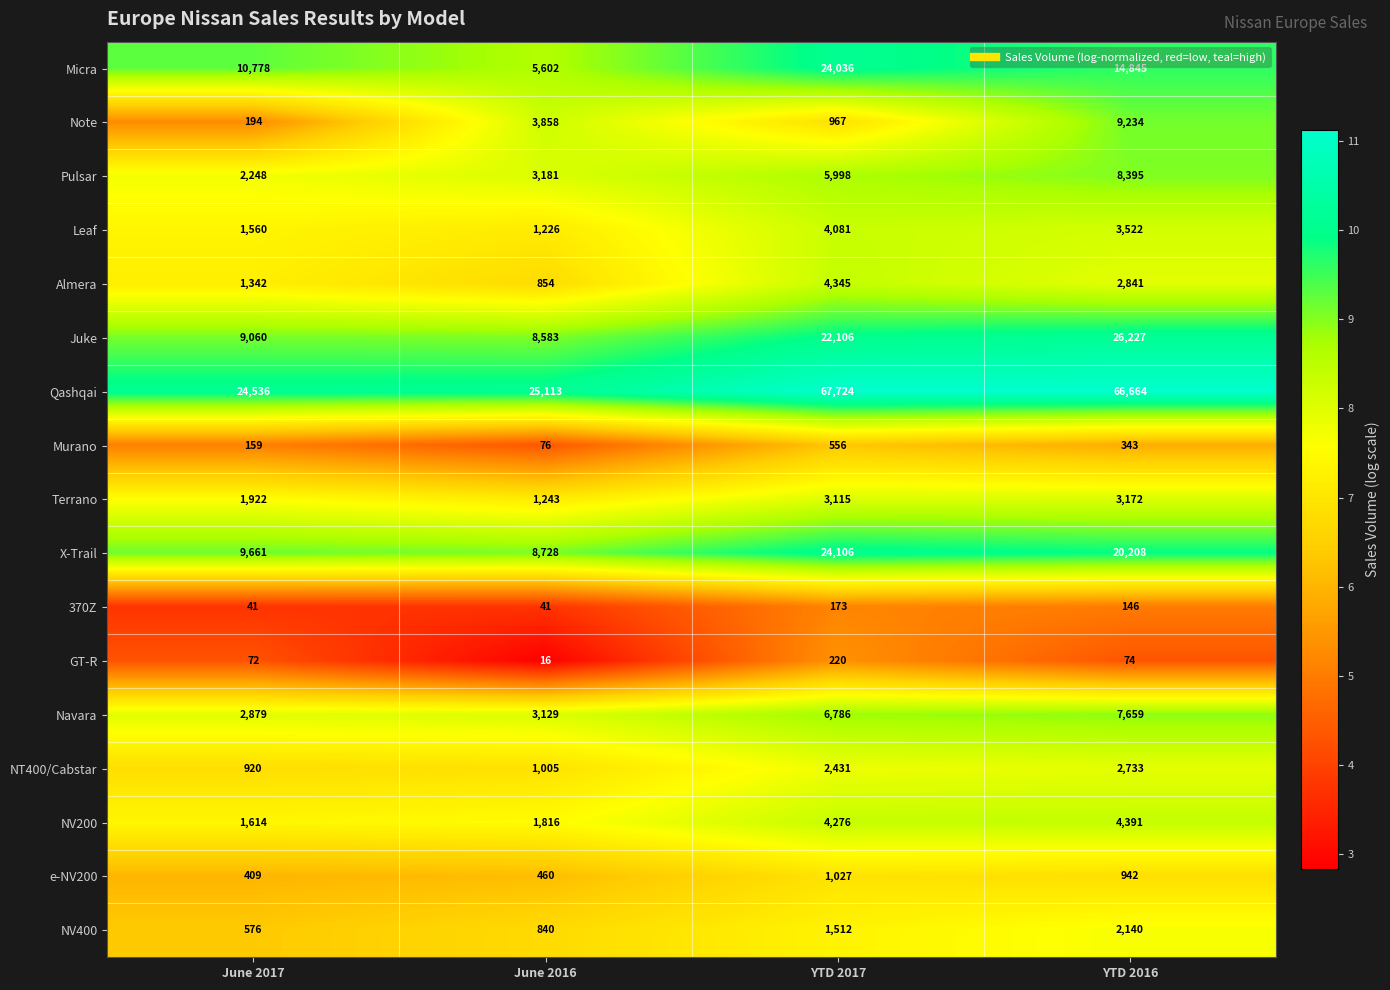

What is the difference between the highest and lowest values at June 2017?

24495